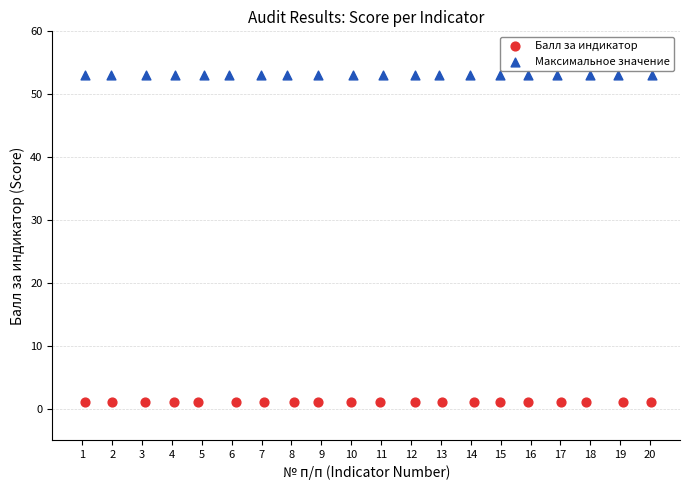

Which series contains the lowest Y value?

Балл за индикатор